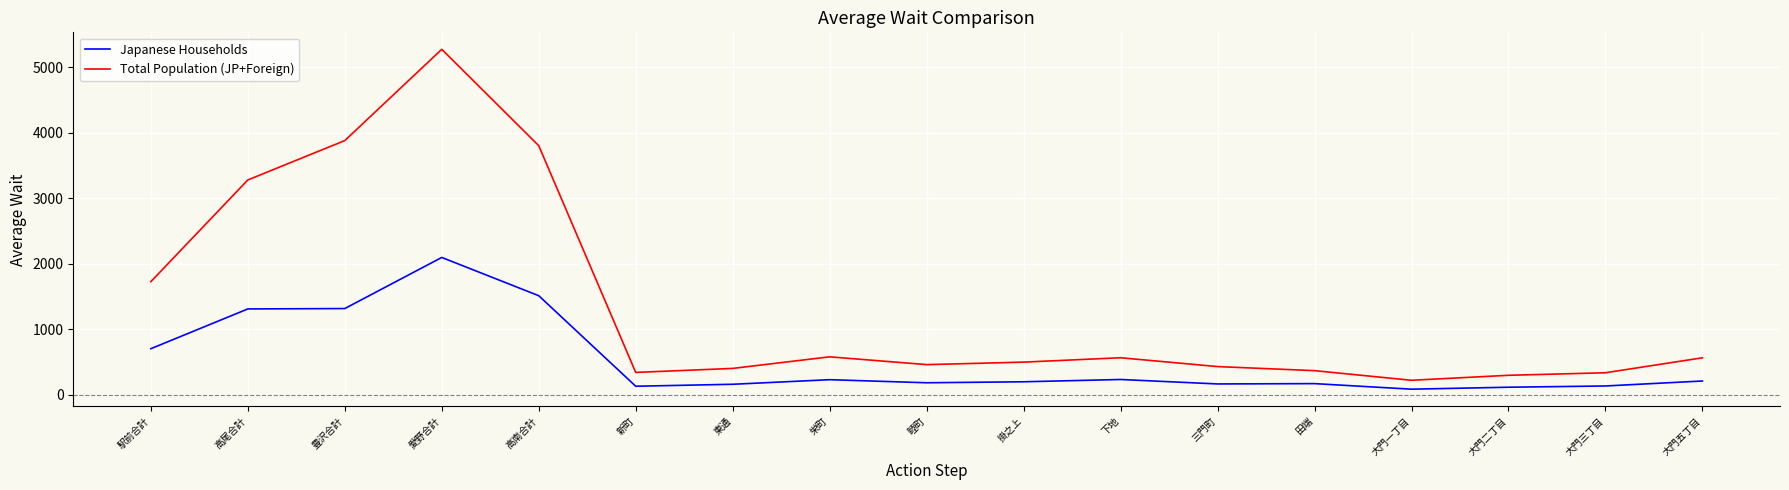

At which label is Total Population (JP+Foreign) closest to 2747?

高尾合計